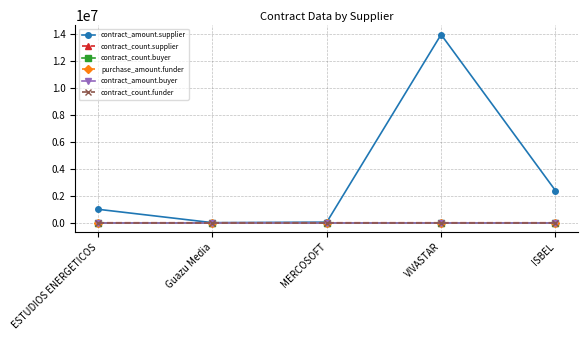

At which category is the sum across all series the highest?

VIVASTAR